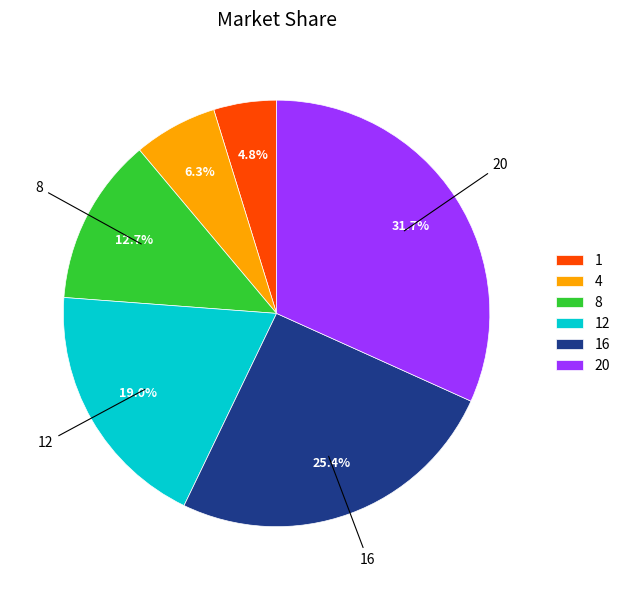

Which has a higher value, 12 or 8?

12